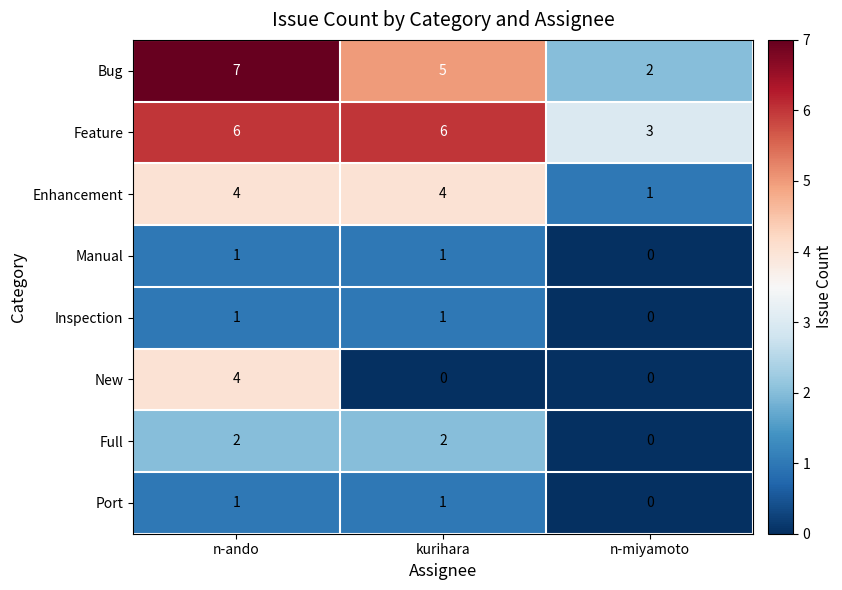

Reading left to right, extract all data points from this chart.

Bug: 7	5	2
Feature: 6	6	3
Enhancement: 4	4	1
Manual: 1	1	0
Inspection: 1	1	0
New: 4	0	0
Full: 2	2	0
Port: 1	1	0